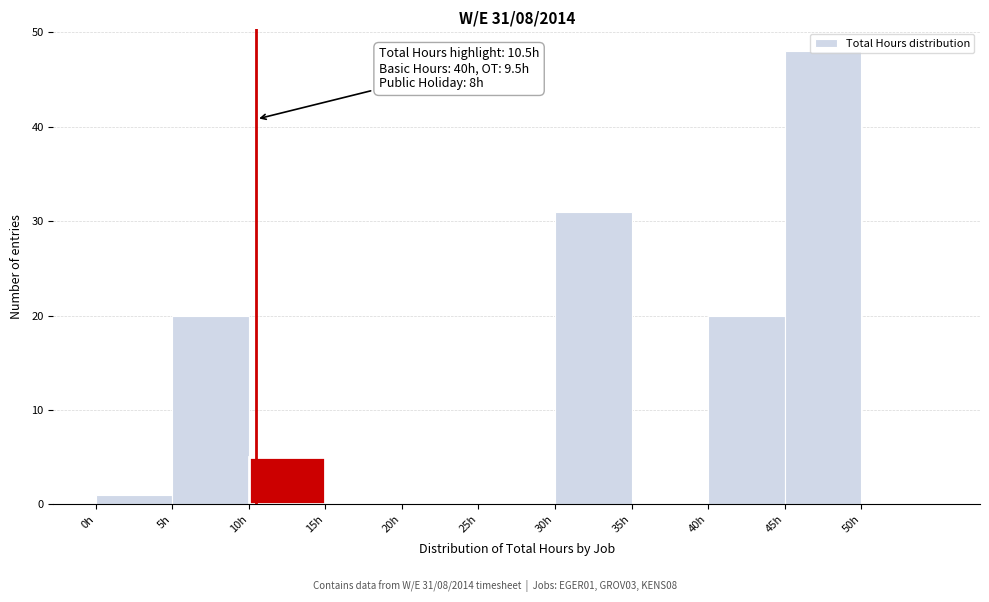

Which range on the x-axis has the tallest bar?

45 to 50